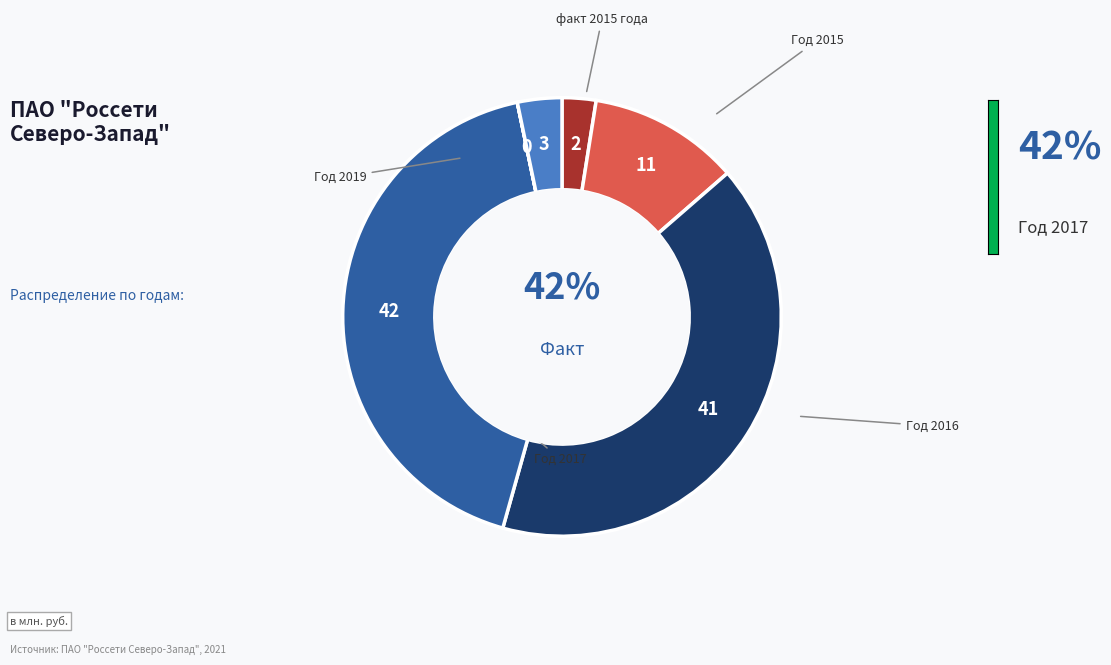

To the nearest percent, what percentage of the pie is Год 2016?

41%